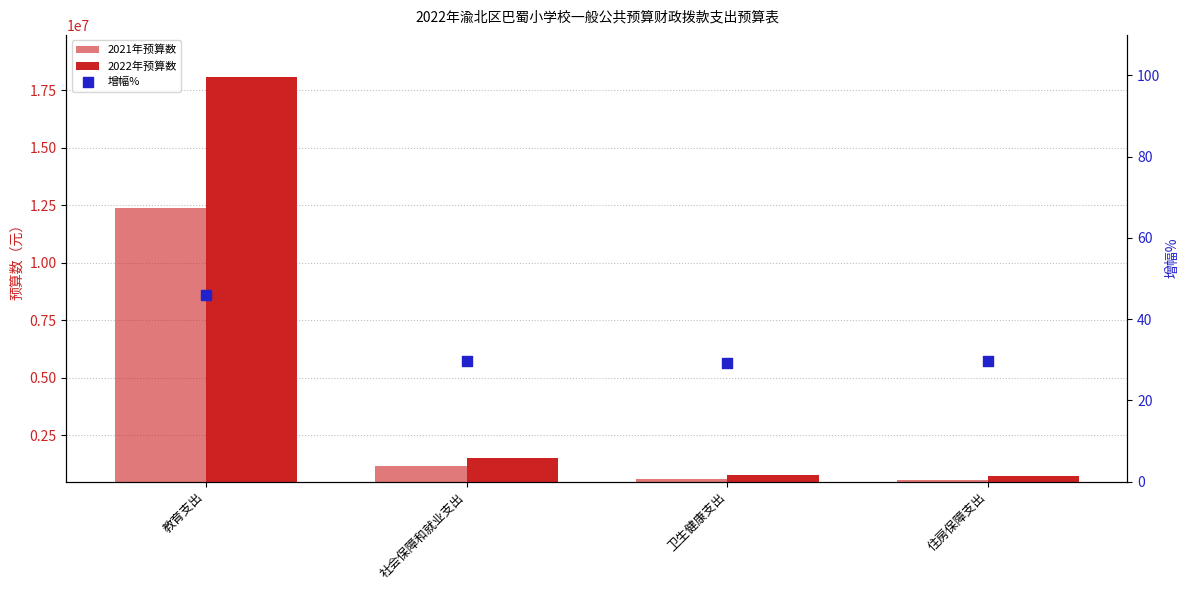

At how many categories does at least one series exceed 7757366?

1